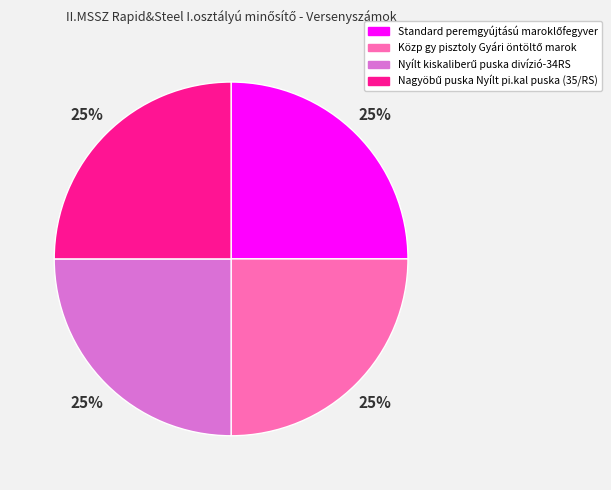

Is there any slice that represents more than half of the pie?

No